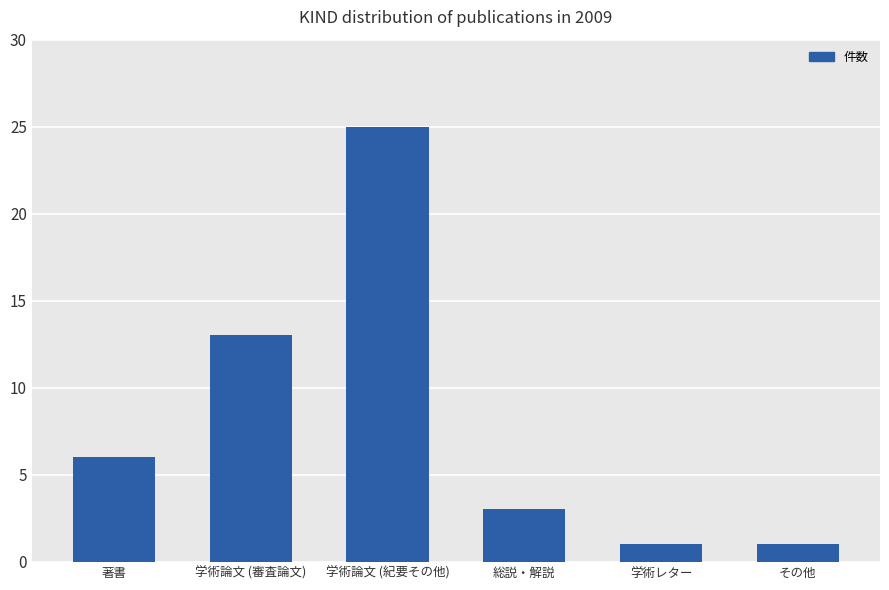

Reading left to right, list all the values displayed in this chart.

6	13	25	3	1	1